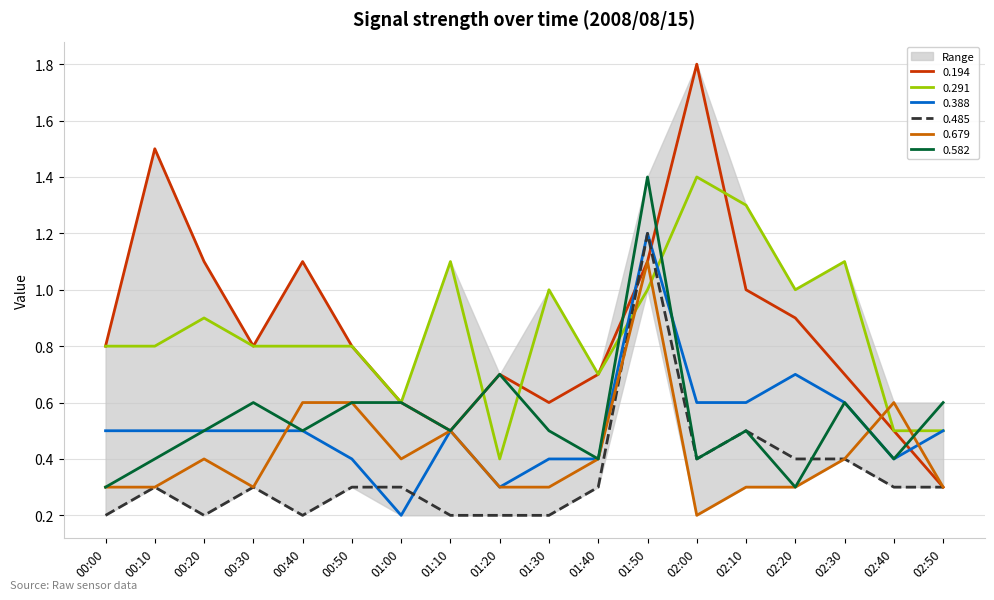

Which series ends up on top after the final intersection of 0.388 and 0.582?

0.388